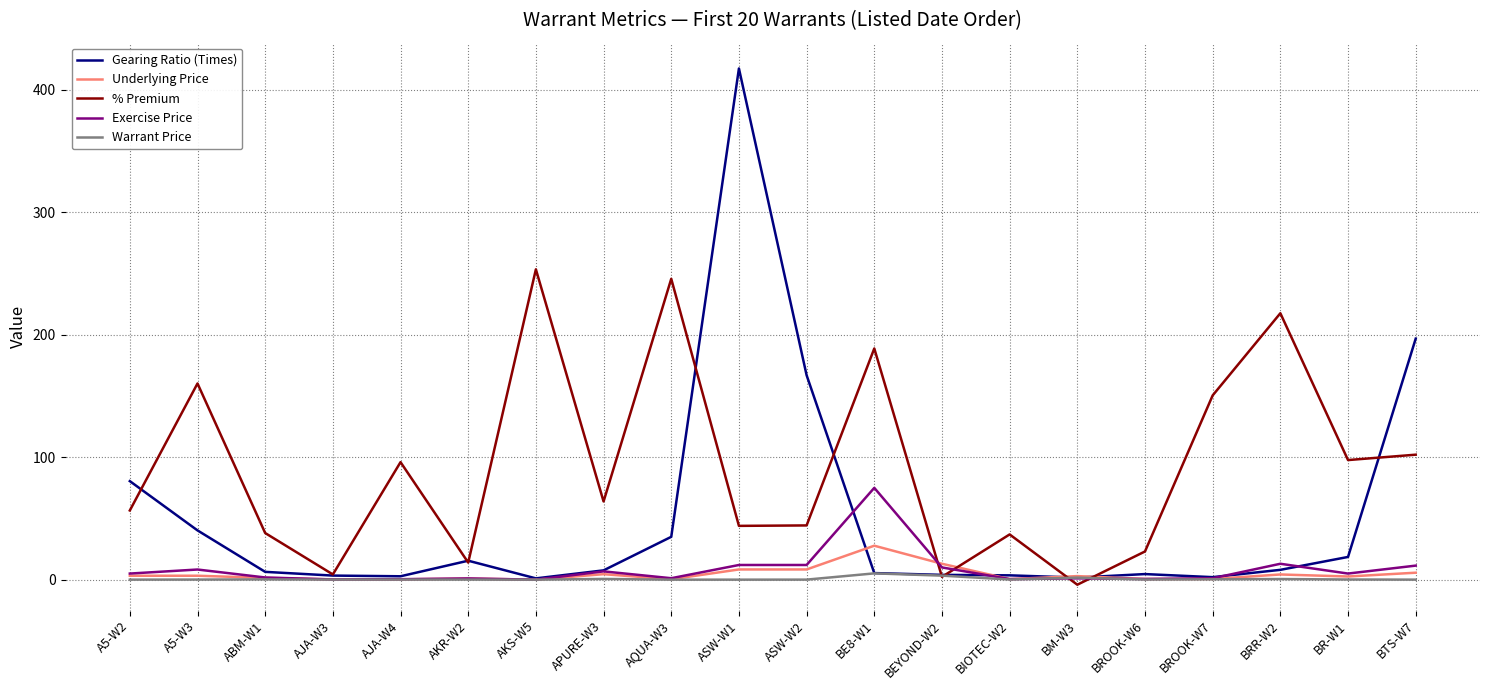

What position from the left is BEYOND-W2?

13